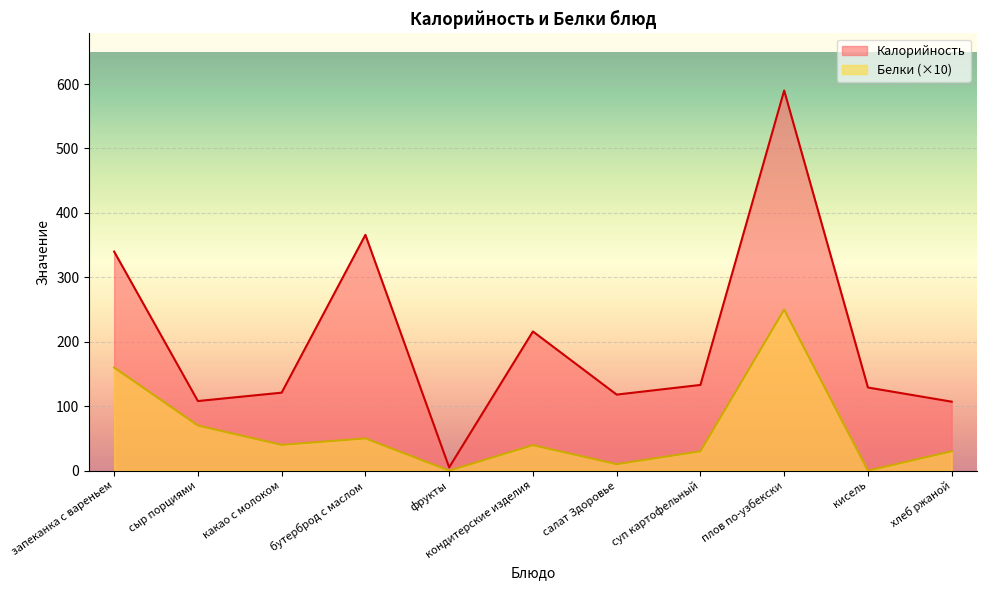

How many series are shown in this chart?

2